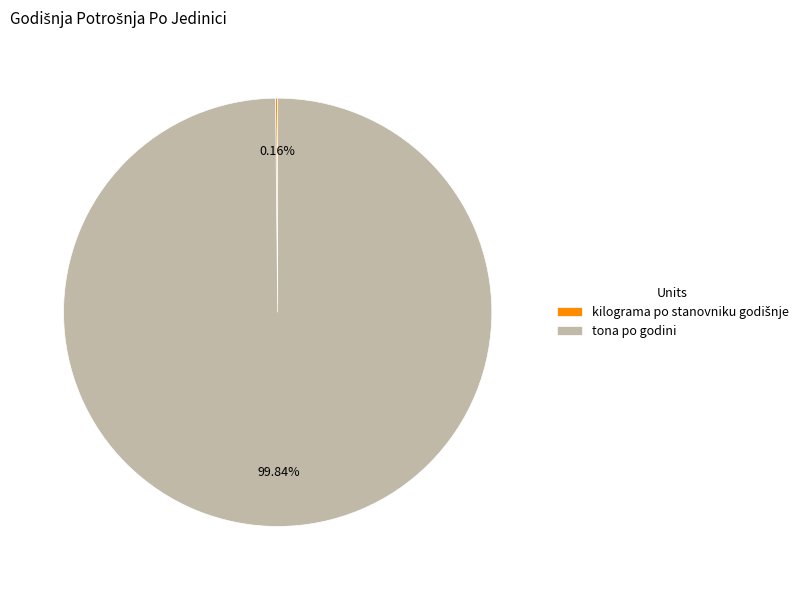

To the nearest percent, what is the average slice percentage?

50%